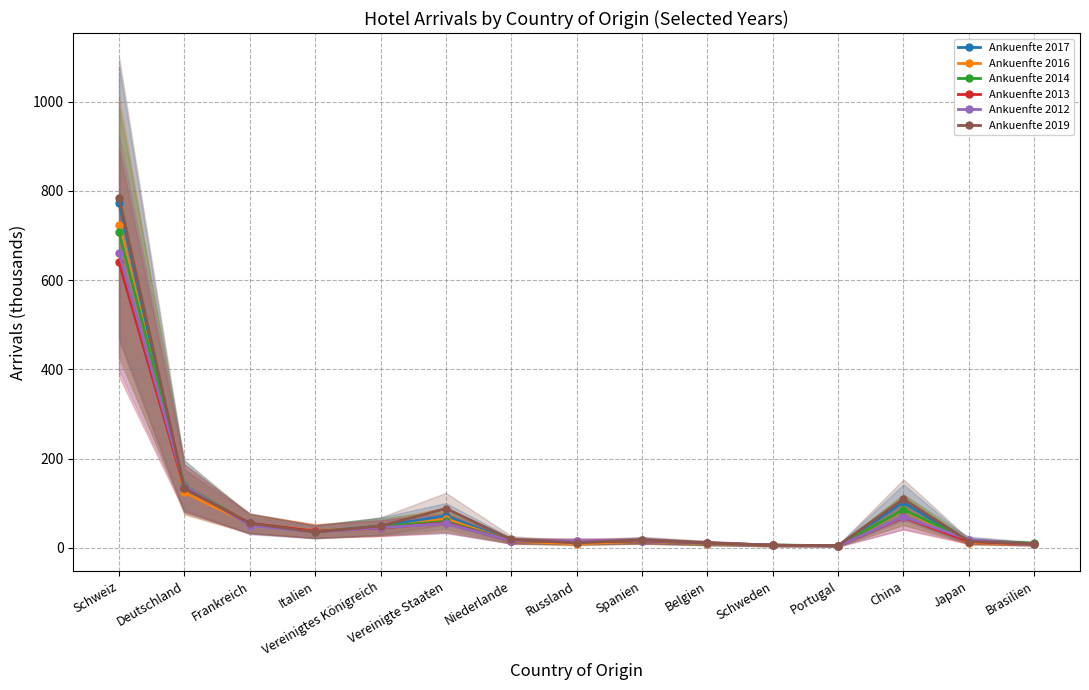

Reading left to right, what are all the values shown in this chart?

Ankuenfte 2017: Schweiz=771.7	Deutschland=126.3	Frankreich=54.9	Italien=36.2	Vereinigtes Königreich=48.4	Vereinigte Staaten=71.6	Niederlande=16.0	Russland=10.0	Spanien=16.5	Belgien=9.2	Schweden=5.5	Portugal=4.7	China=101.5	Japan=13.3	Brasilien=9.3
Ankuenfte 2016: Schweiz=724.2	Deutschland=124.1	Frankreich=53.3	Italien=38.1	Vereinigtes Königreich=43.8	Vereinigte Staaten=64.9	Niederlande=14.7	Russland=8.8	Spanien=14.8	Belgien=9.1	Schweden=5.5	Portugal=4.7	China=84.8	Japan=11.8	Brasilien=8.4
Ankuenfte 2014: Schweiz=706.9	Deutschland=140.2	Frankreich=53.3	Italien=36.4	Vereinigtes Königreich=47.5	Vereinigte Staaten=59.1	Niederlande=15.8	Russland=13.3	Spanien=15.3	Belgien=10.0	Schweden=6.3	Portugal=4.5	China=85.6	Japan=16.8	Brasilien=9.8
Ankuenfte 2013: Schweiz=639.4	Deutschland=133.8	Frankreich=55.0	Italien=37.2	Vereinigtes Königreich=43.9	Vereinigte Staaten=56.3	Niederlande=15.4	Russland=14.7	Spanien=15.1	Belgien=10.9	Schweden=5.7	Portugal=4.4	China=68.2	Japan=13.9	Brasilien=8.2
Ankuenfte 2012: Schweiz=660.8	Deutschland=139.4	Frankreich=49.9	Italien=35.4	Vereinigtes Königreich=44.9	Vereinigte Staaten=54.4	Niederlande=15.8	Russland=15.0	Spanien=16.2	Belgien=10.8	Schweden=5.9	Portugal=4.1	China=69.4	Japan=18.3	Brasilien=8.0
Ankuenfte 2019: Schweiz=784.9	Deutschland=133.2	Frankreich=54.6	Italien=35.2	Vereinigtes Königreich=48.7	Vereinigte Staaten=87.9	Niederlande=18.8	Russland=10.7	Spanien=17.7	Belgien=10.9	Schweden=5.5	Portugal=4.8	China=109.4	Japan=14.0	Brasilien=9.2